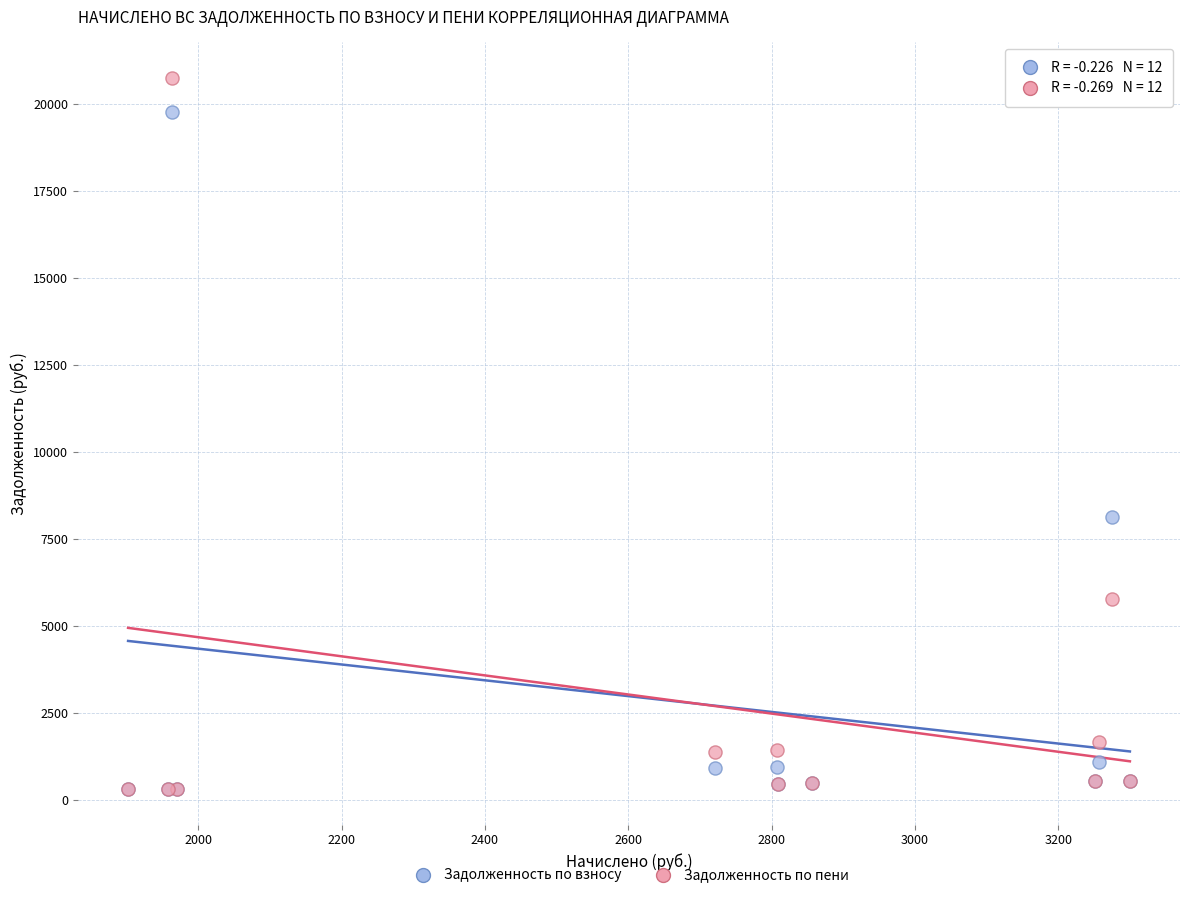

Which series contains the highest Y value?

Задолженность по пени